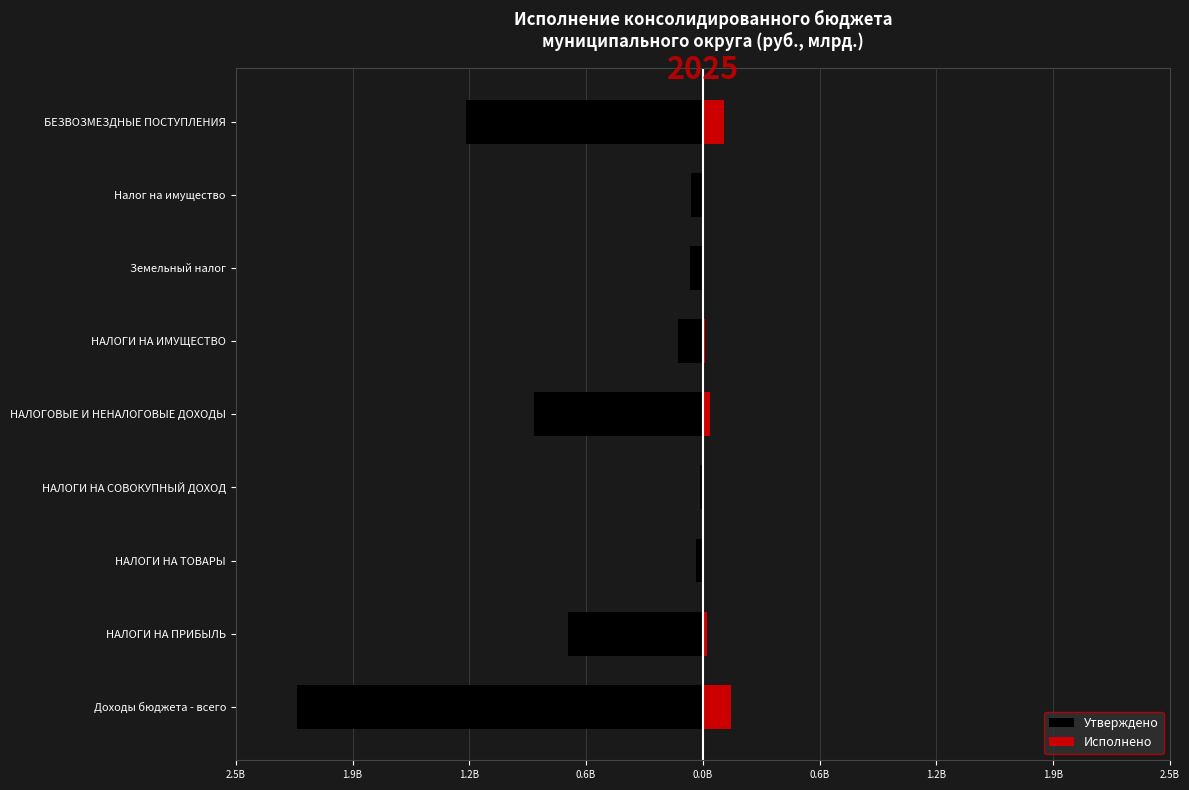

Is it true that Утверждено equals -0.0 at НАЛОГИ НА ИМУЩЕСТВО?

False